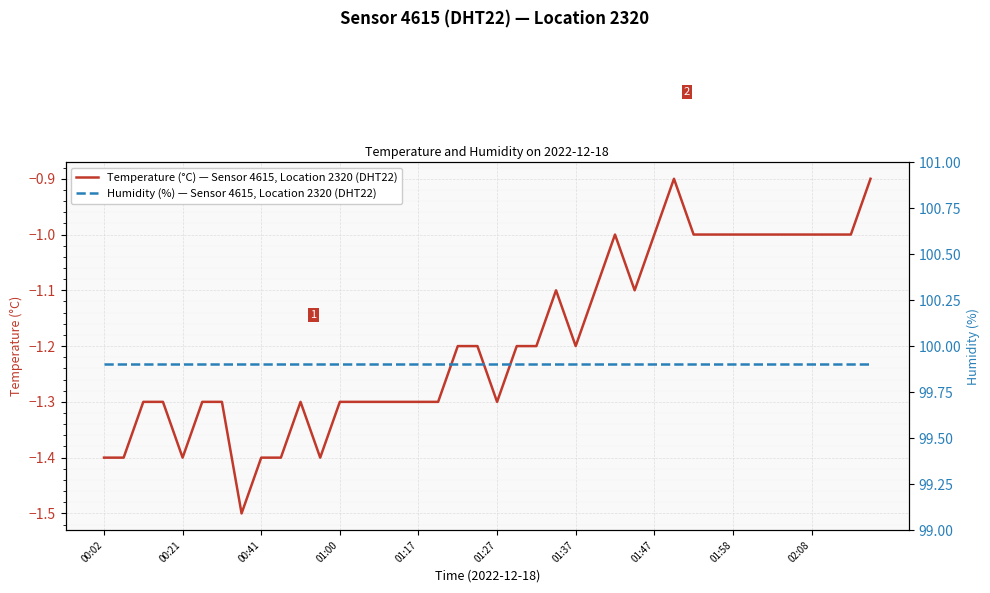

The value of Temperature (°C) — Sensor 4615, Location 2320 (DHT22) at 01:37 is -1.2. True or false?

True